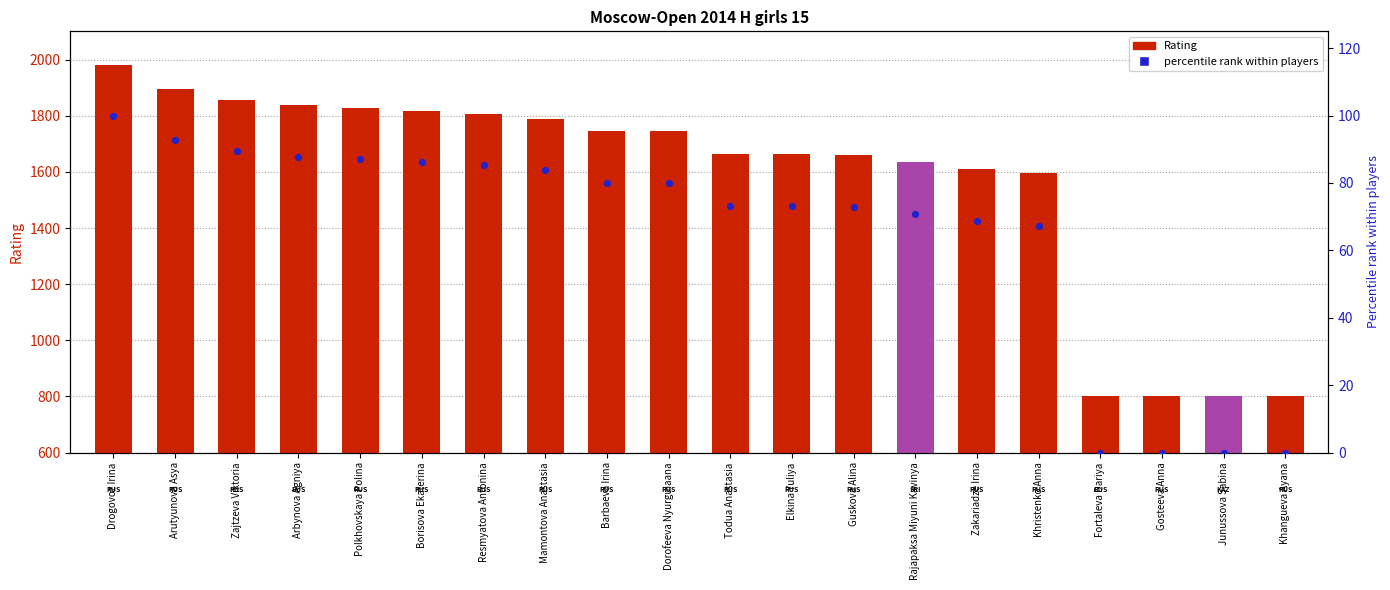

Is the value of percentile rank within players at Elkina Yuliya greater than the value of Rating (above baseline) at Elkina Yuliya?

No